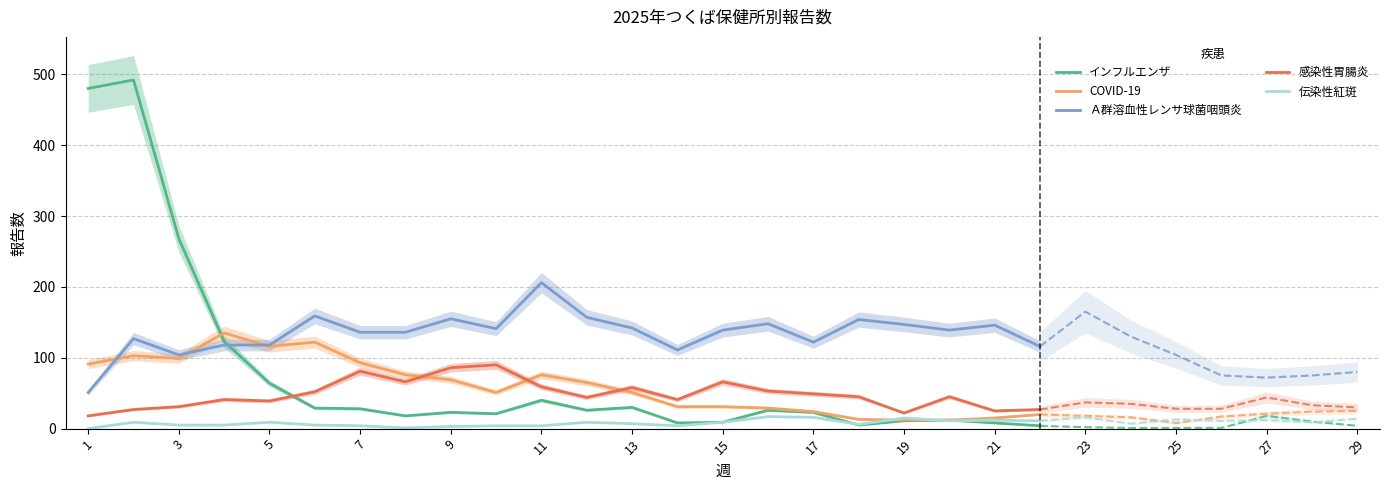

What is the highest value of the Ａ群溶血性レンサ球菌咽頭炎 series?

206